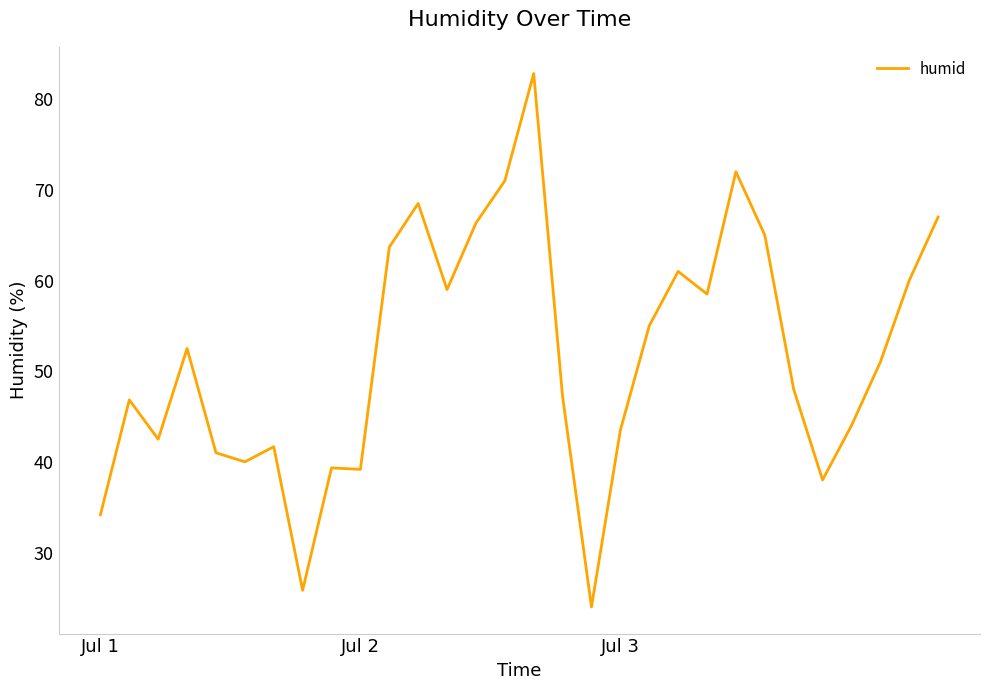

What is the difference between the maximum and minimum values?

58.8